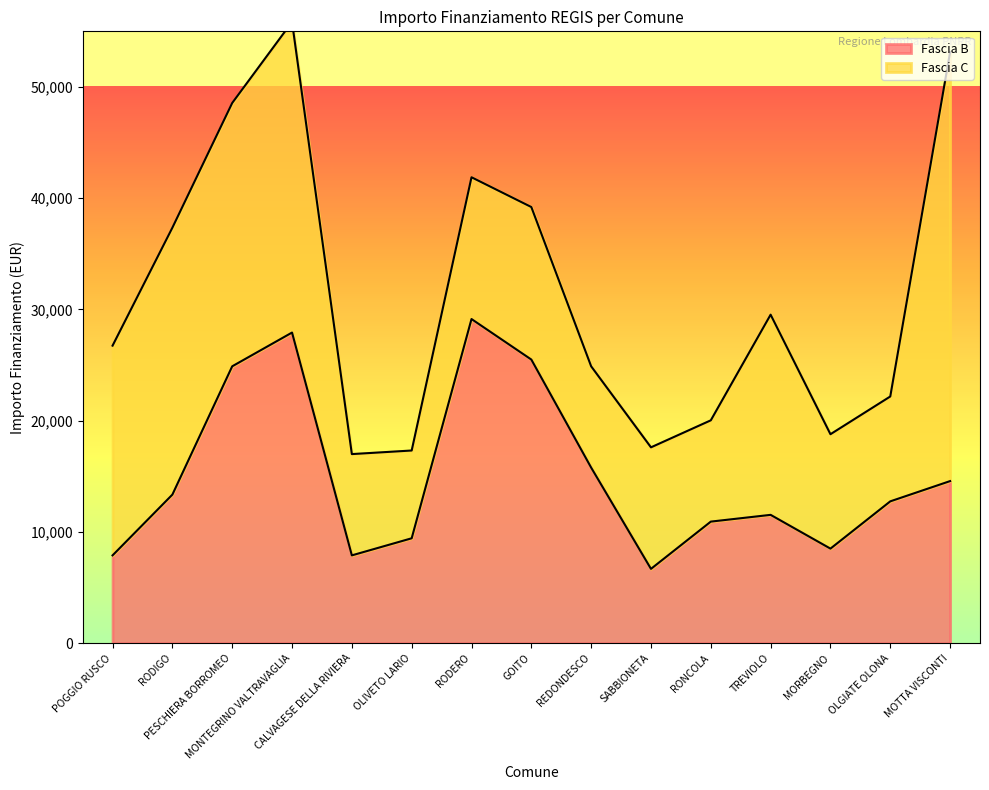

Does the chart display data point markers on the line(s)?

No